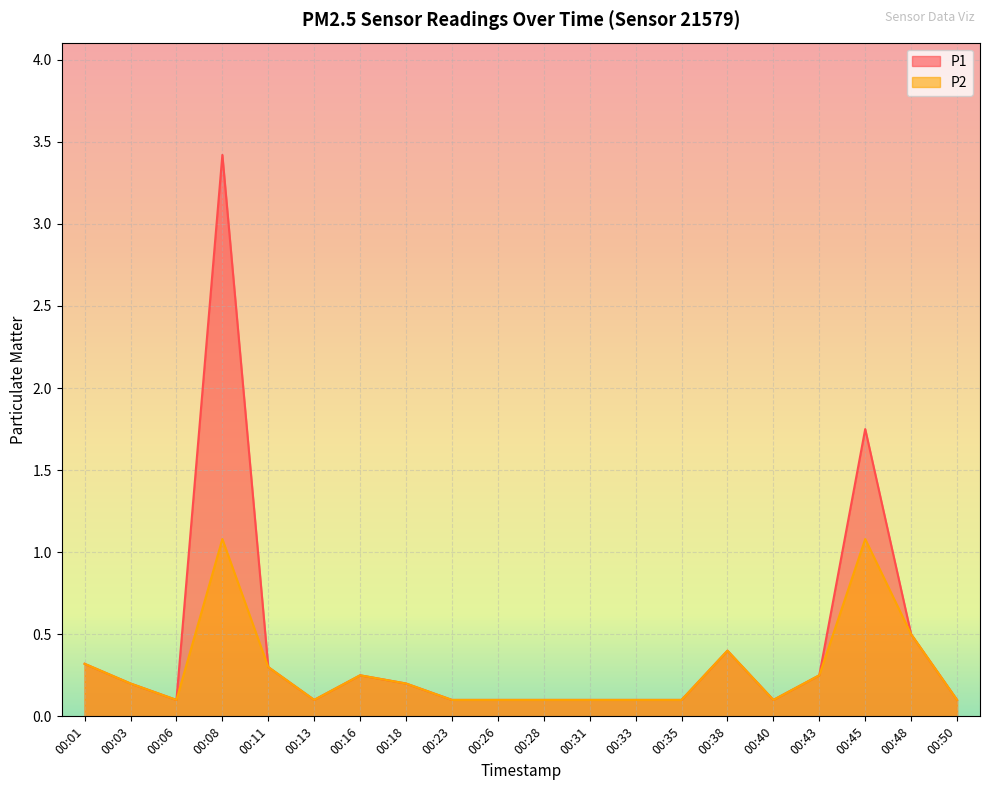

How many distinct data groups are displayed?

2